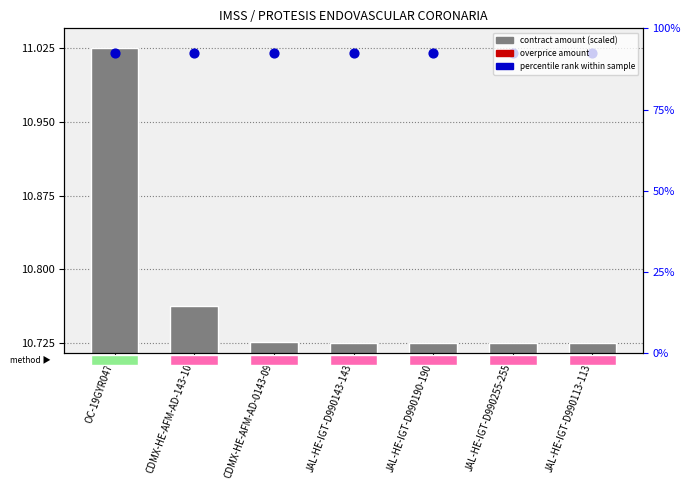

What is the ratio of the value at JAL-HE-IGT-D990190-190 to the value at JAL-HE-IGT-D990255-255?

1.0